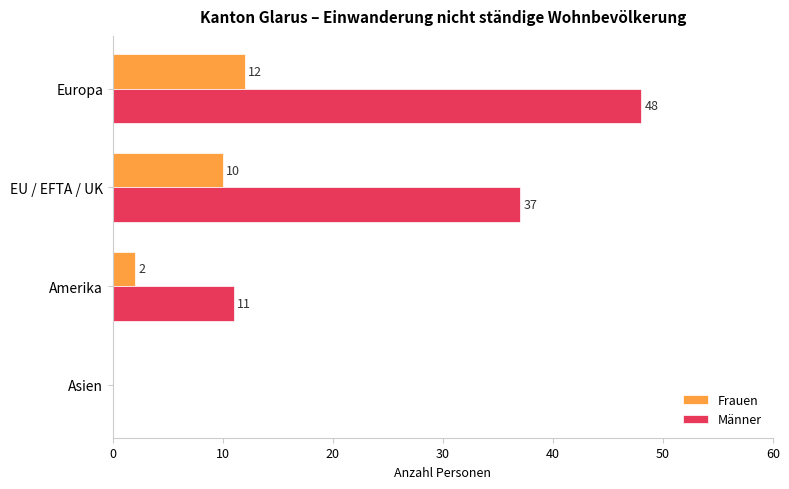

The Frauen series shows 0 at Asien. True or false?

True